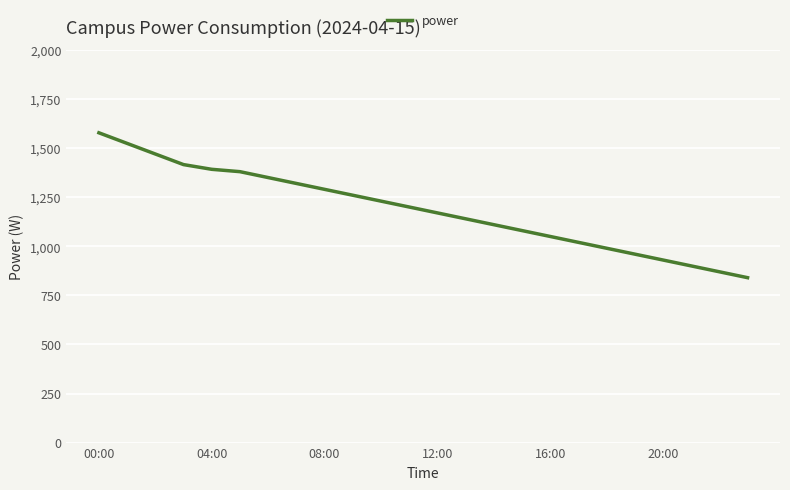

What is the greatest value displayed?

1578